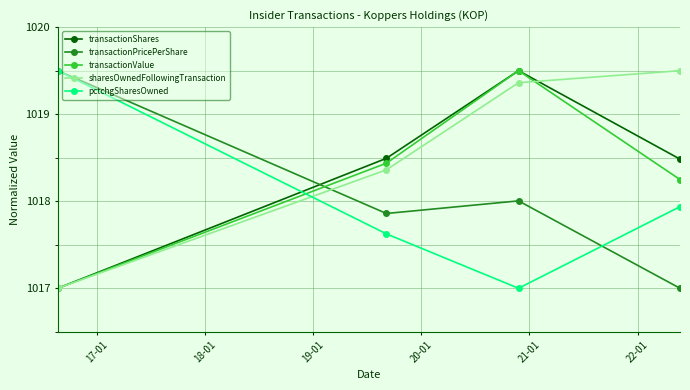

What is the maximum value shown in the chart?

1019.5